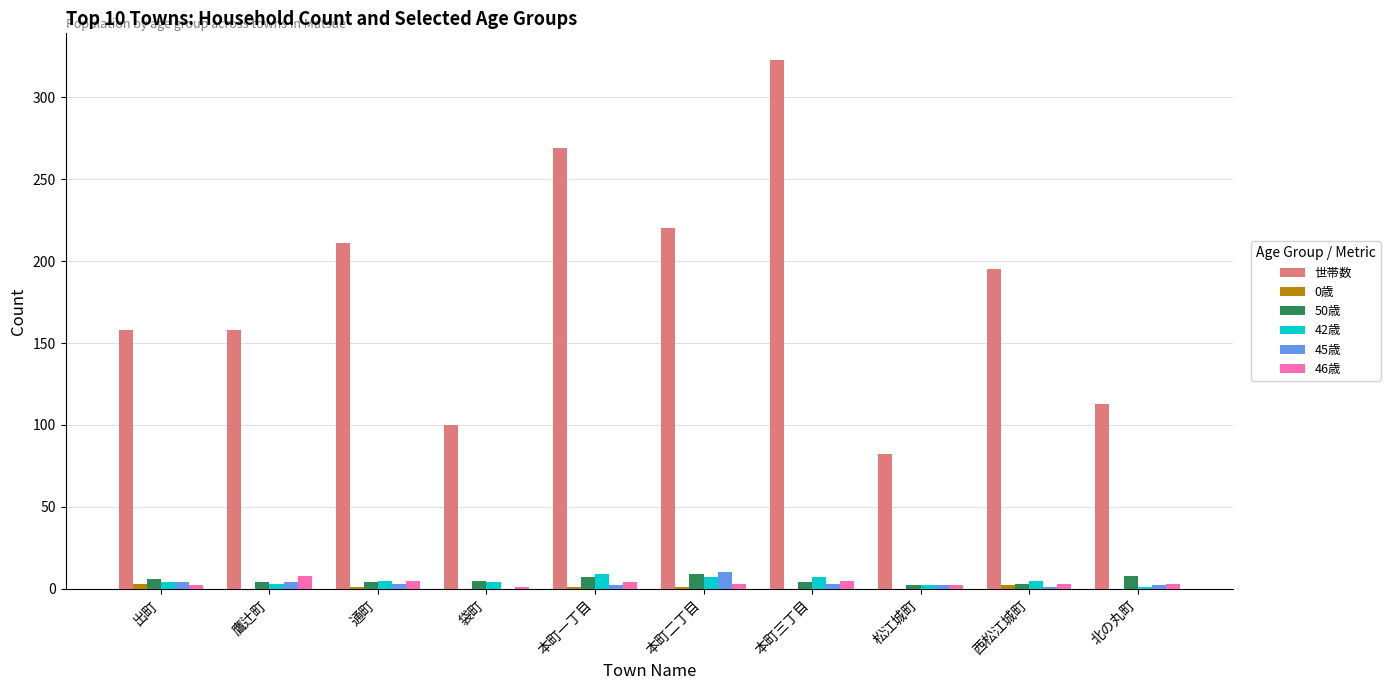

The 42歳 series shows 5 at 通町. True or false?

True